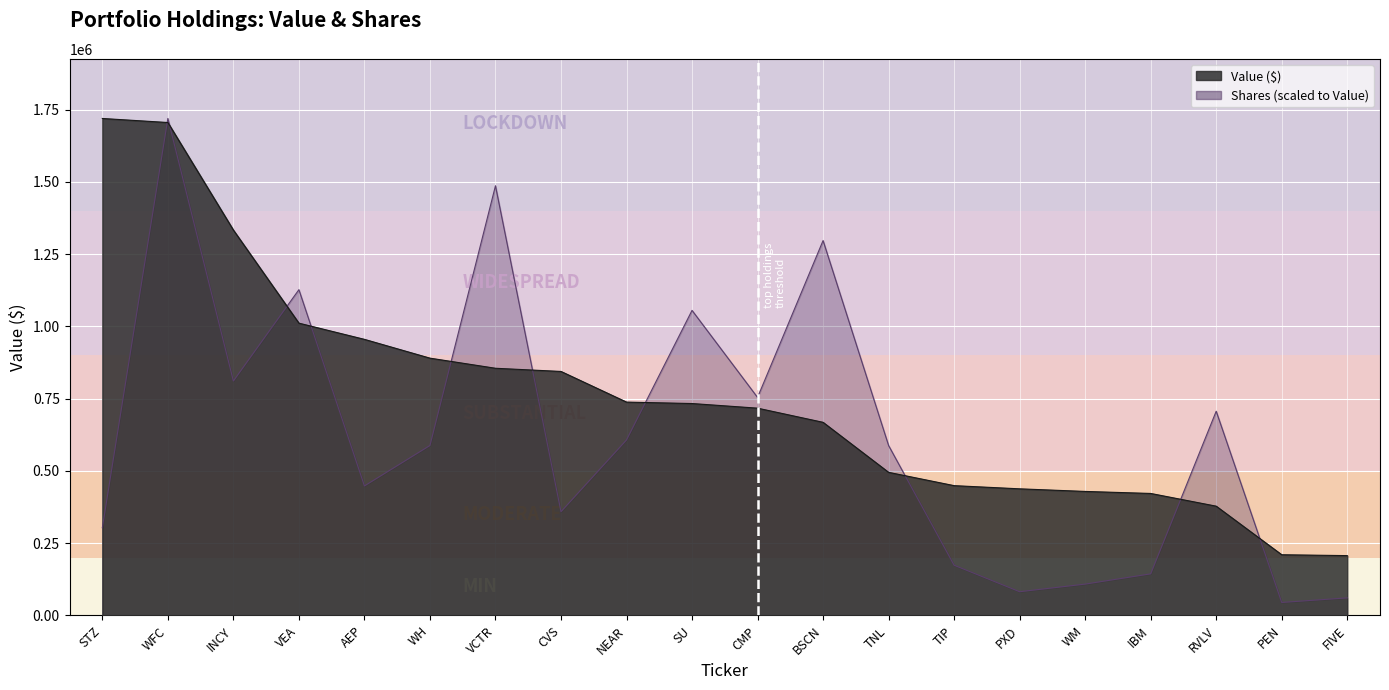

What is the maximum value for Shares or principal amount?

1719000.0